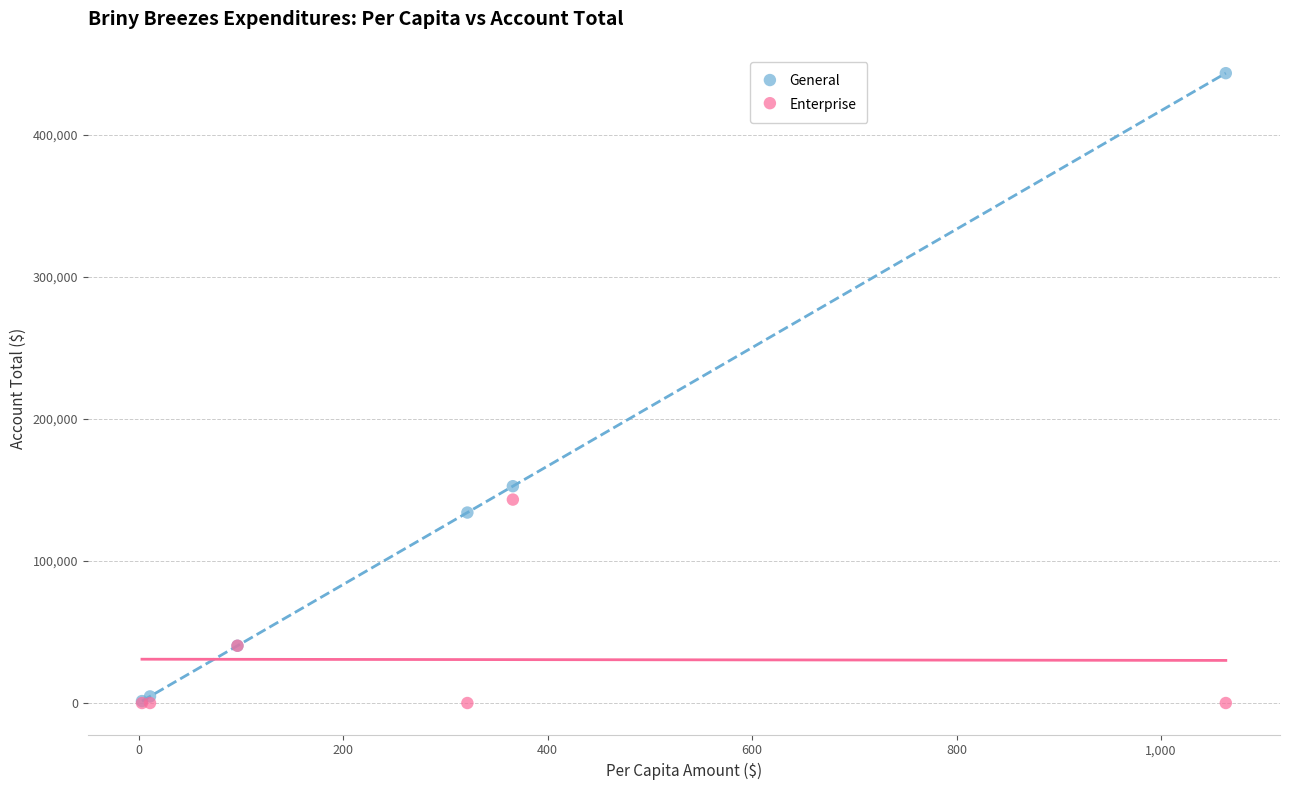

Across all series, what Y value is closest to 221719?

152648